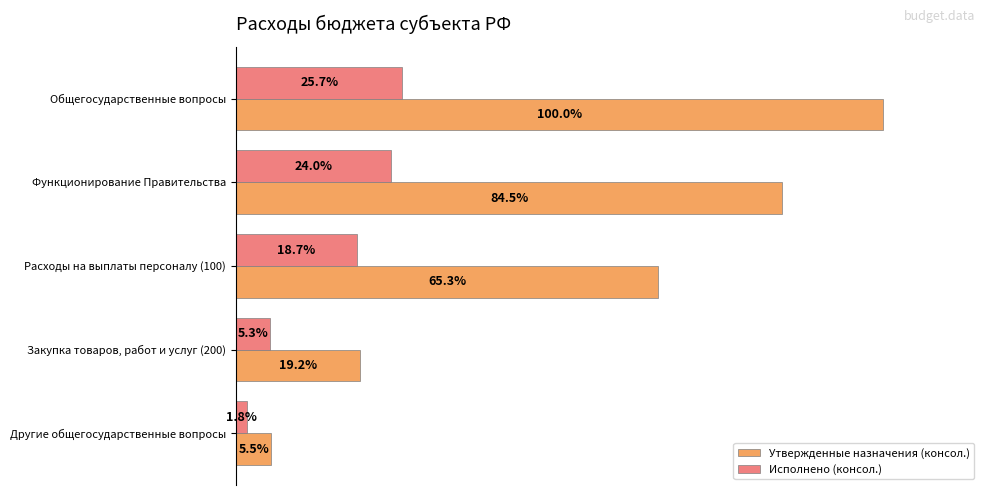

Between Функционирование Правительства and Закупка товаров, работ и услуг (200), which series saw the biggest shift?

Утвержденные назначения (консол.)